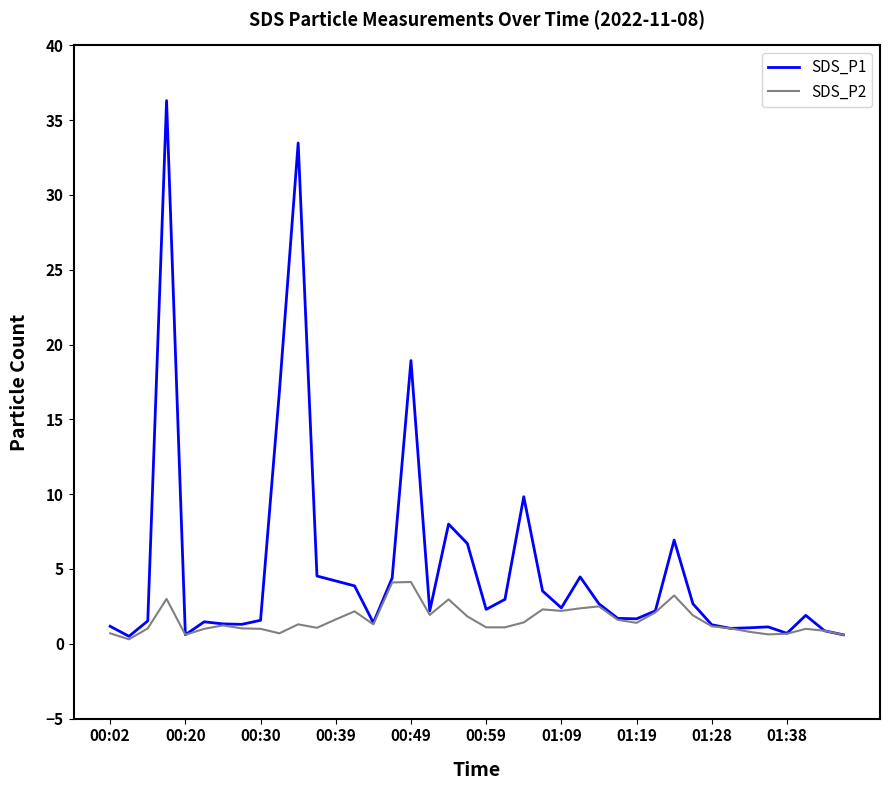

List the series in order of their overall mean, highest first.

SDS_P1, SDS_P2